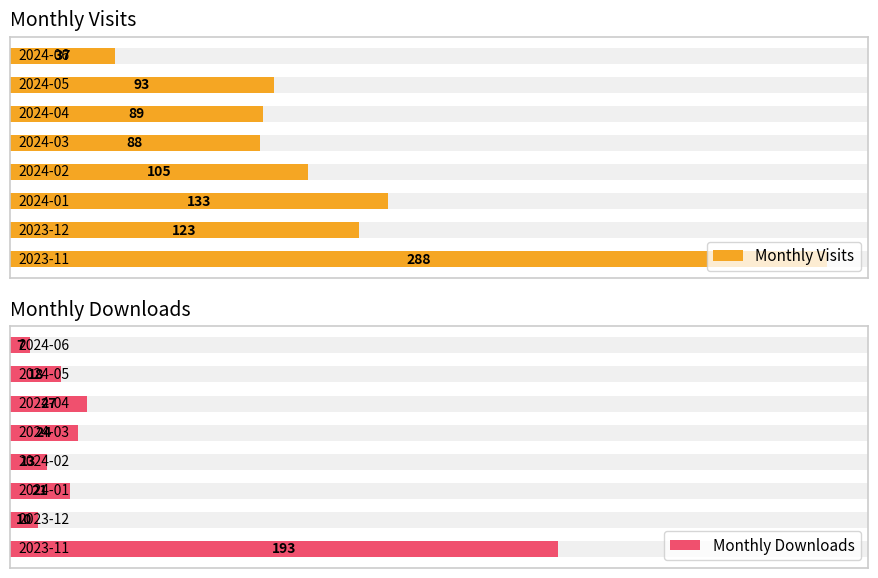

What is the lowest value of the Monthly Visits series?

37